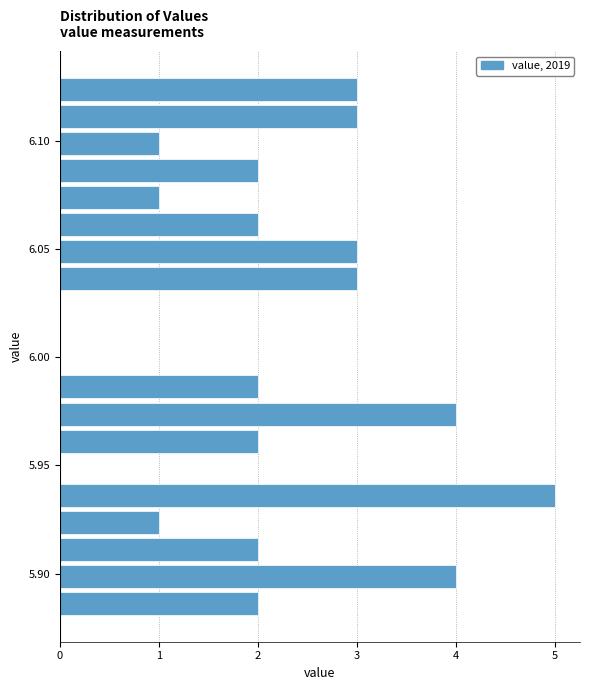

Around what value on the y-axis is the longest bar? Give the approximate position of its centre, as read against the axis.

5.935